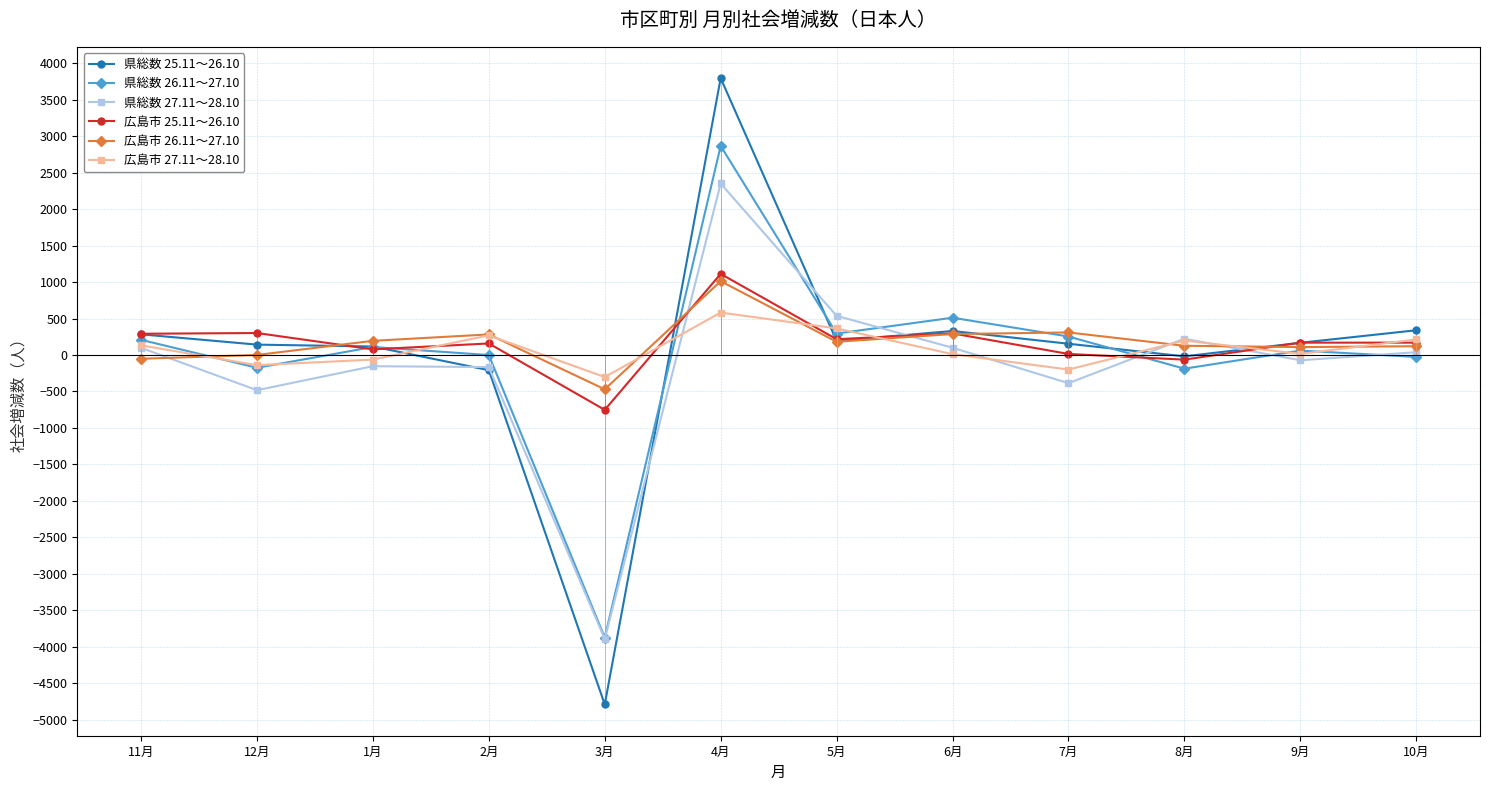

How many interior local valleys does the 広島市 25.11～26.10 series have?

4